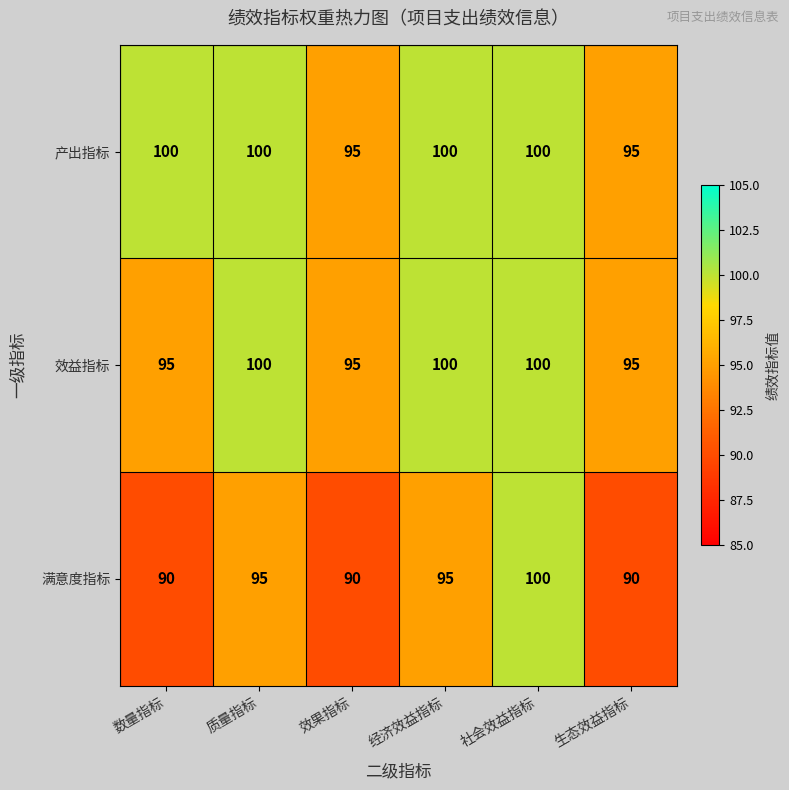

True or false: 满意度指标 has a value of 90 at 生态效益指标.

True